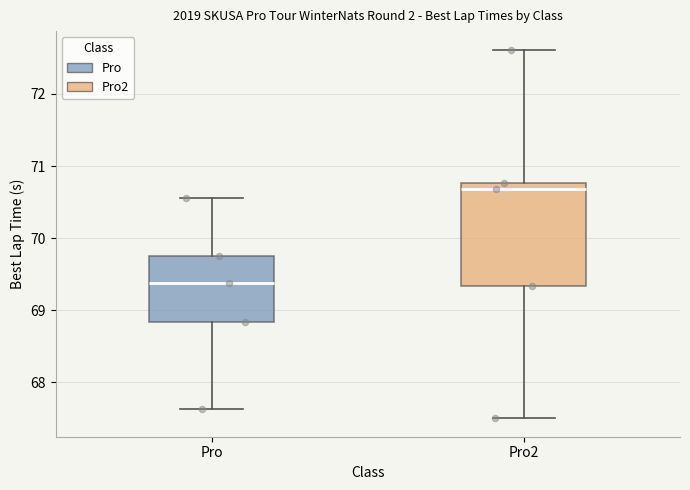

Which box's median line is the lowest?

Pro